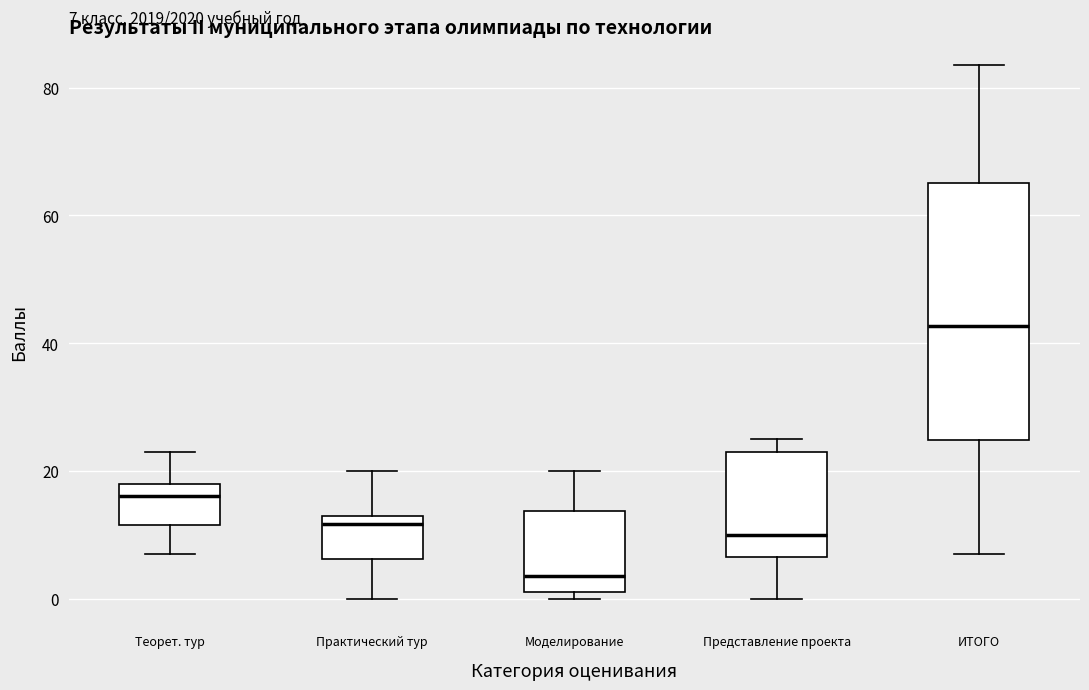

Comparing the boxes themselves (not the whiskers), which one is the tallest?

ИТОГО